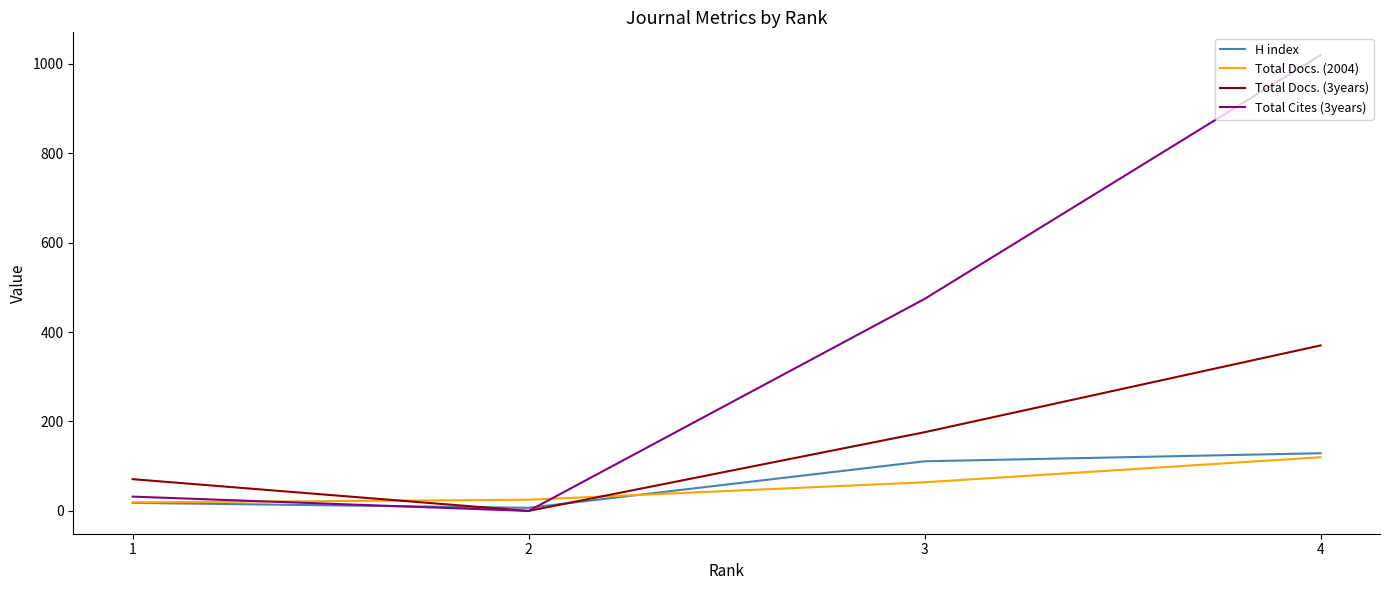

Is the value of Total Docs. (2004) at 3 greater than the value of Total Docs. (3years) at 3?

No